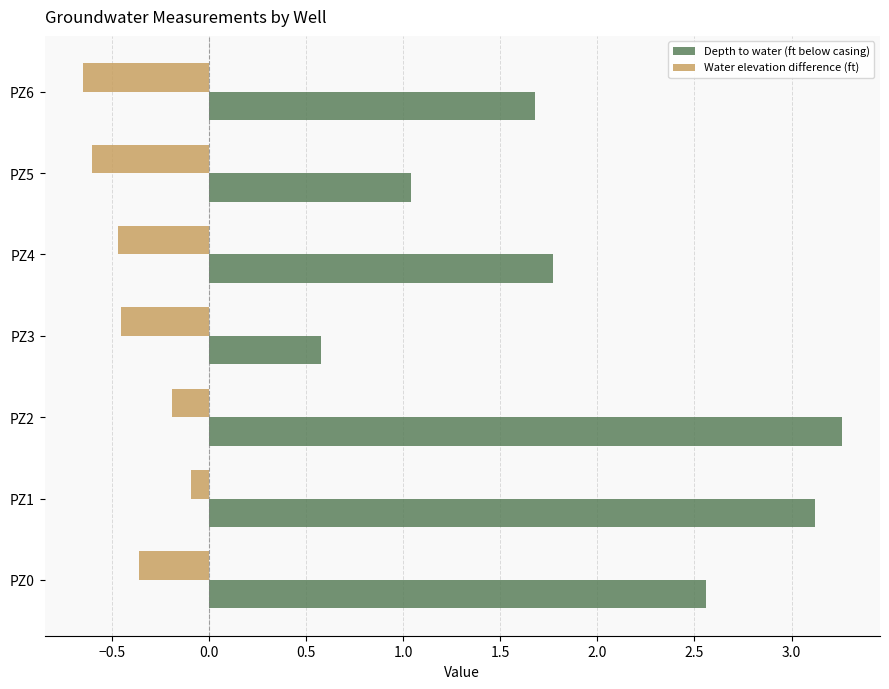

Which series has the widest spread of values?

Depth to water (ft below casing)